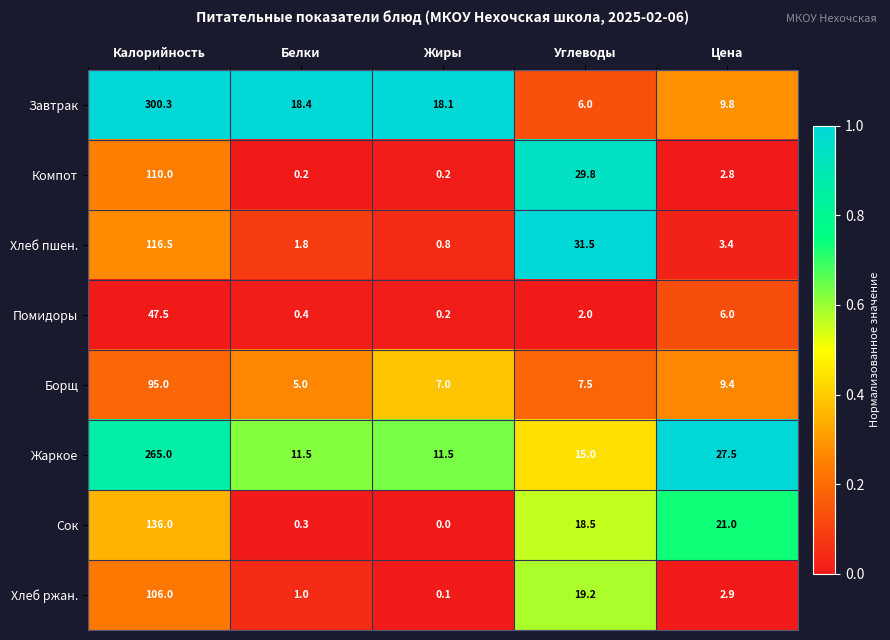

Rank the series by their maximum value, from lowest to highest.

Помидоры, Борщ, Хлеб ржан., Компот, Хлеб пшен., Сок, Жаркое, Завтрак